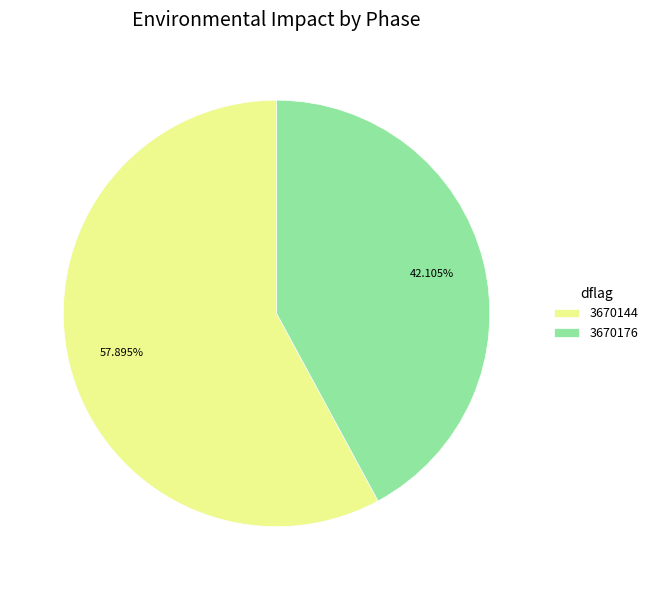

What percentage do 3670144 and 3670176 together represent?

100.0%